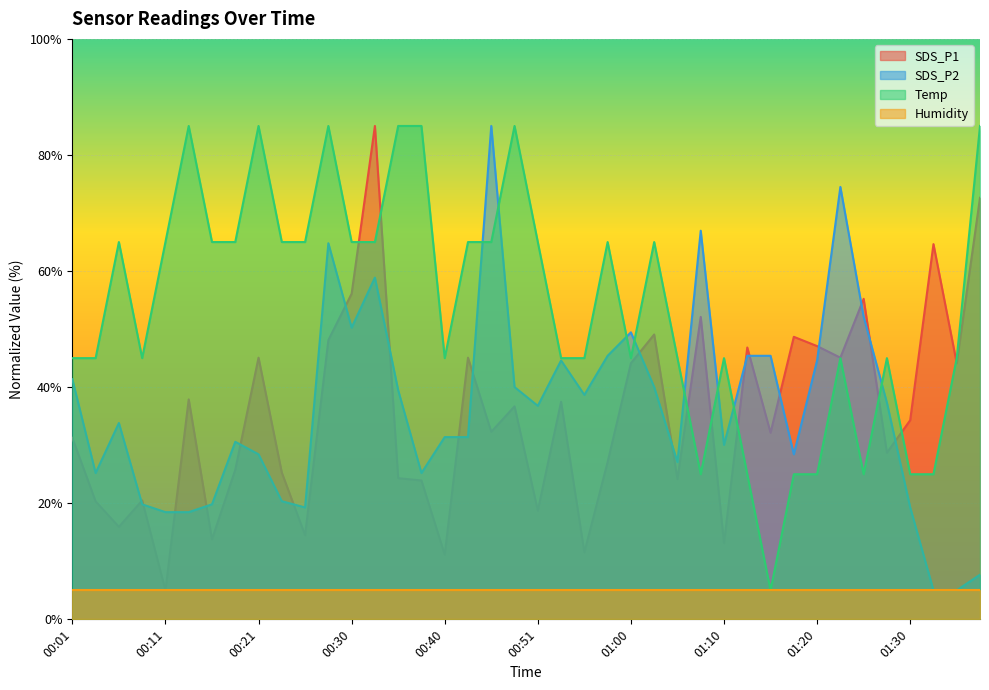

At which category does SDS_P2 reach its first local peak?

00:06